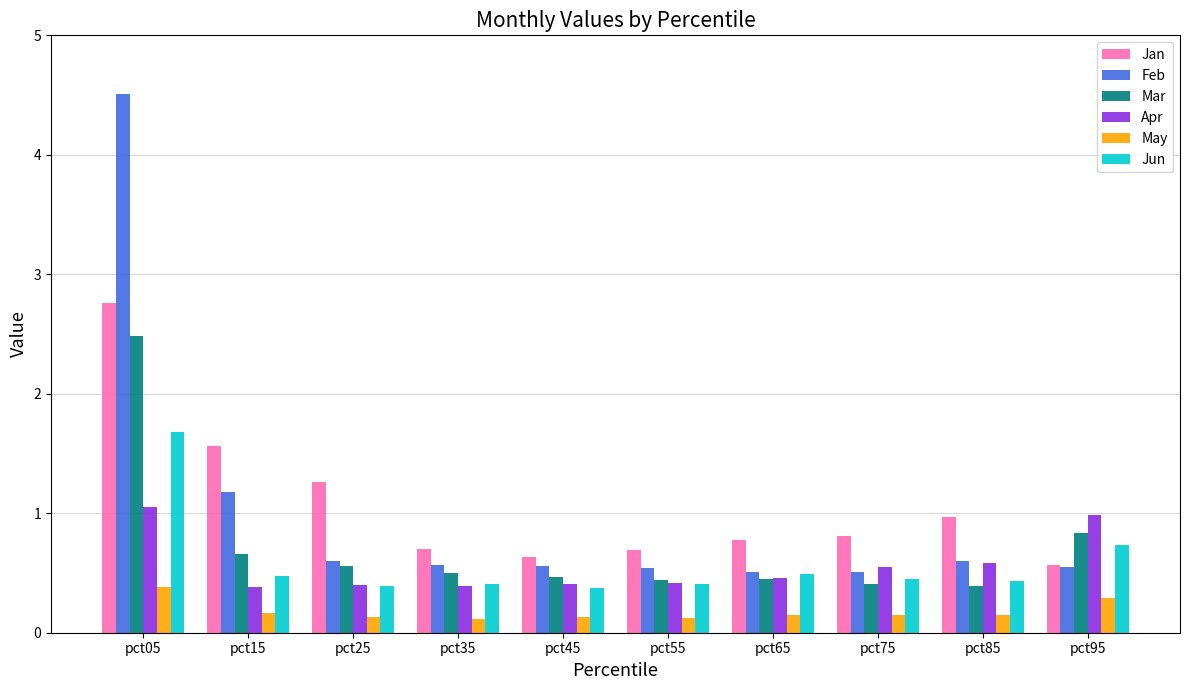

Which label corresponds to the largest value in the chart?

pct05